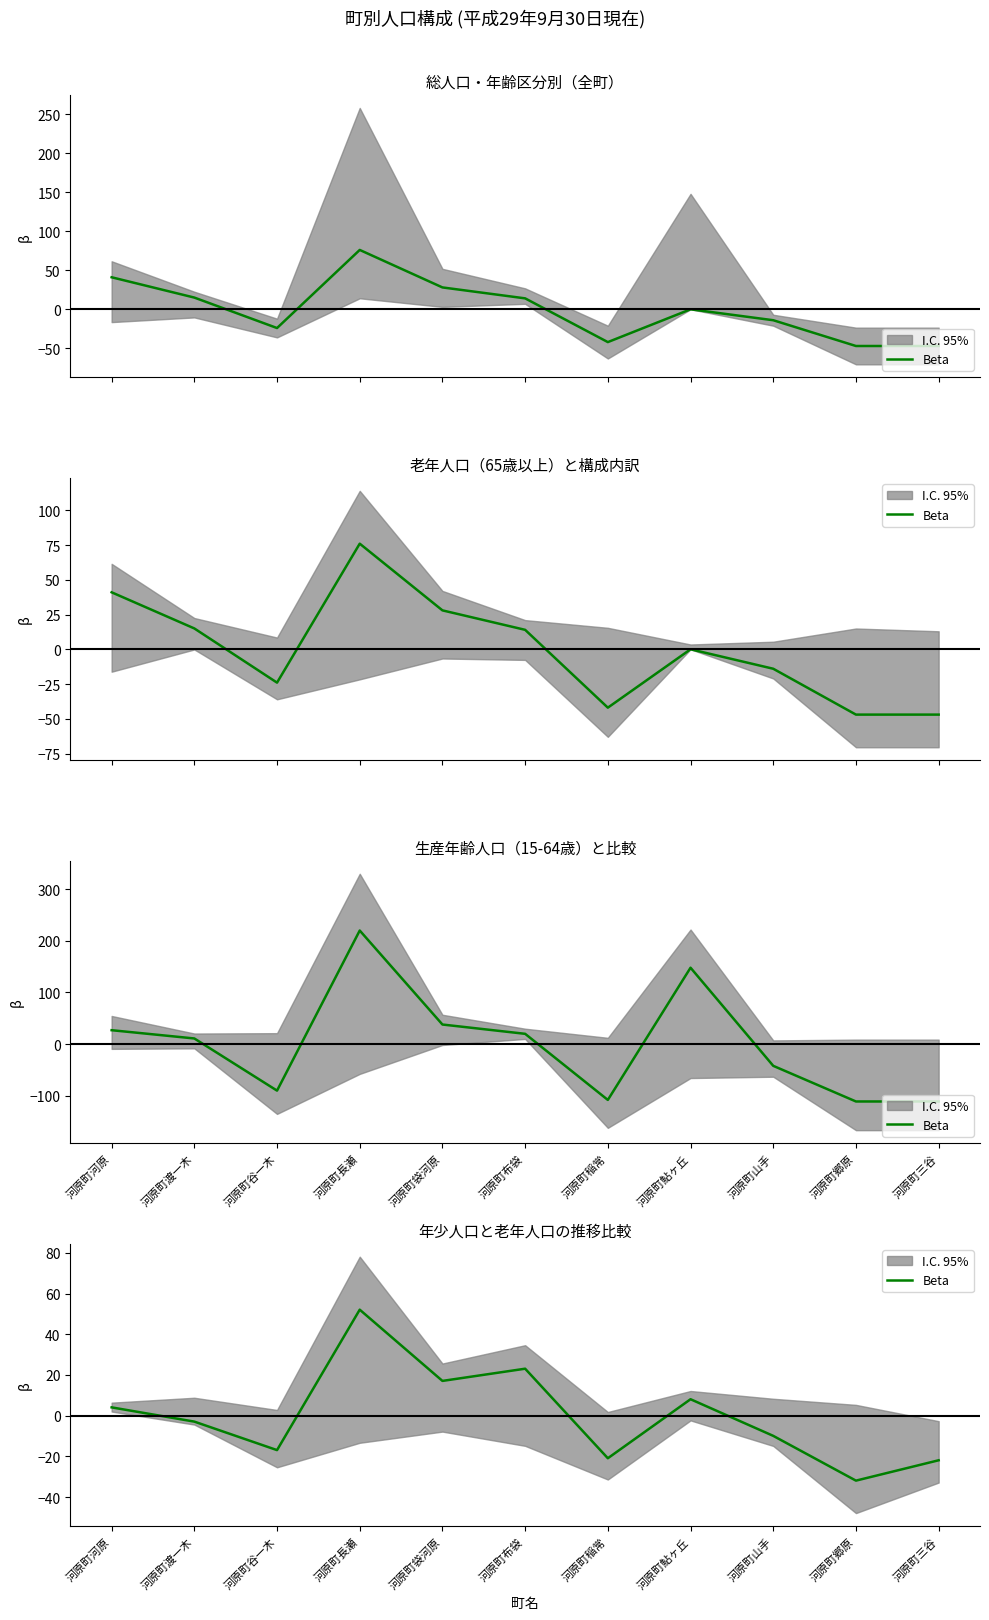

List the labels in order of value, largest first.

河原町長瀬, 河原町布袋, 河原町袋河原, 河原町鮎ヶ丘, 河原町河原, 河原町渡一木, 河原町山手, 河原町谷一木, 河原町稲常, 河原町三谷, 河原町郷原